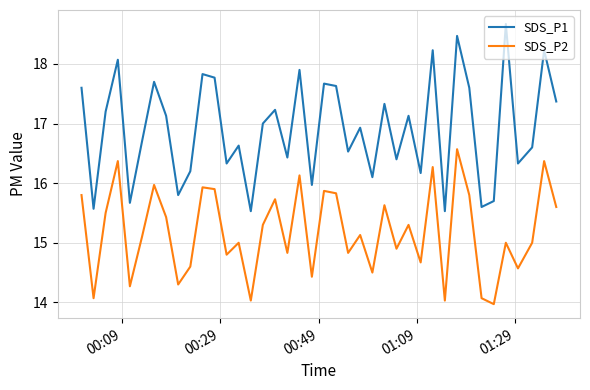

How many interior local valleys does the SDS_P1 series have?

14